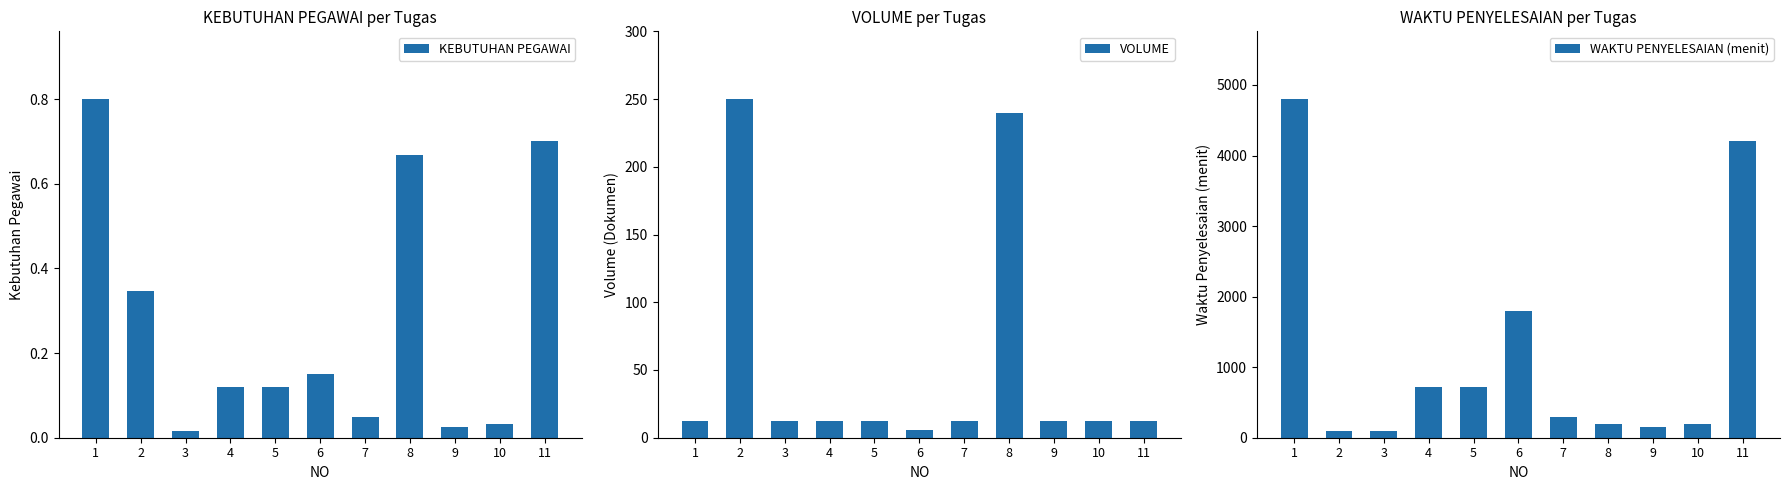

Where does the WAKTU PENYELESAIAN (menit) series first go above 300?

1